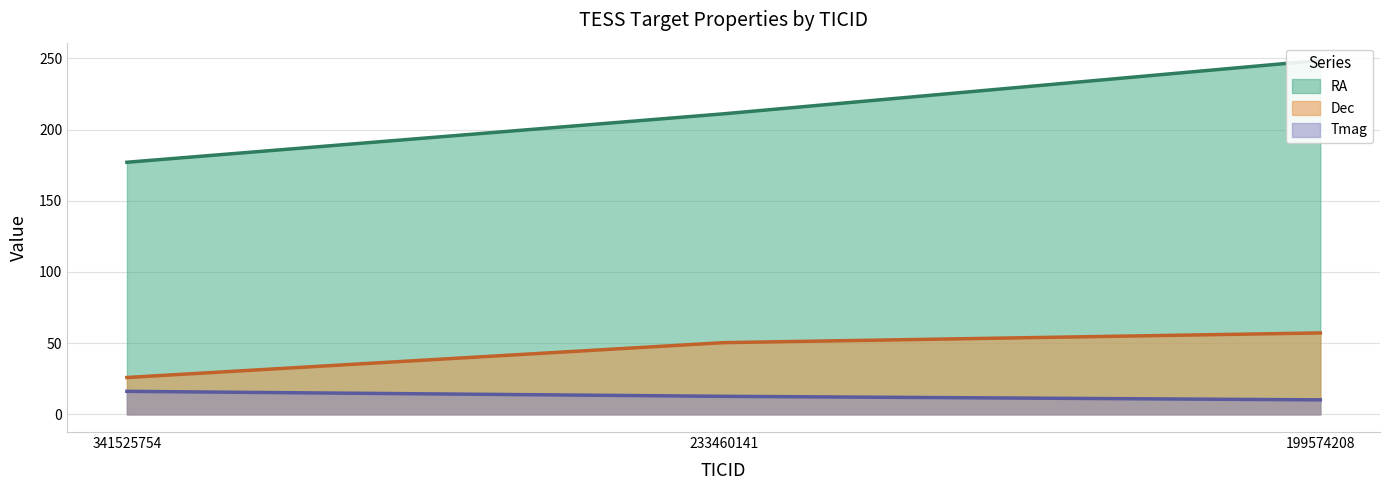

Reading left to right, transcribe all the data shown in this chart.

RA: 177.0	211.0	248.6
Dec: 25.9	50.3	57.2
Tmag: 16.1	12.7	10.2